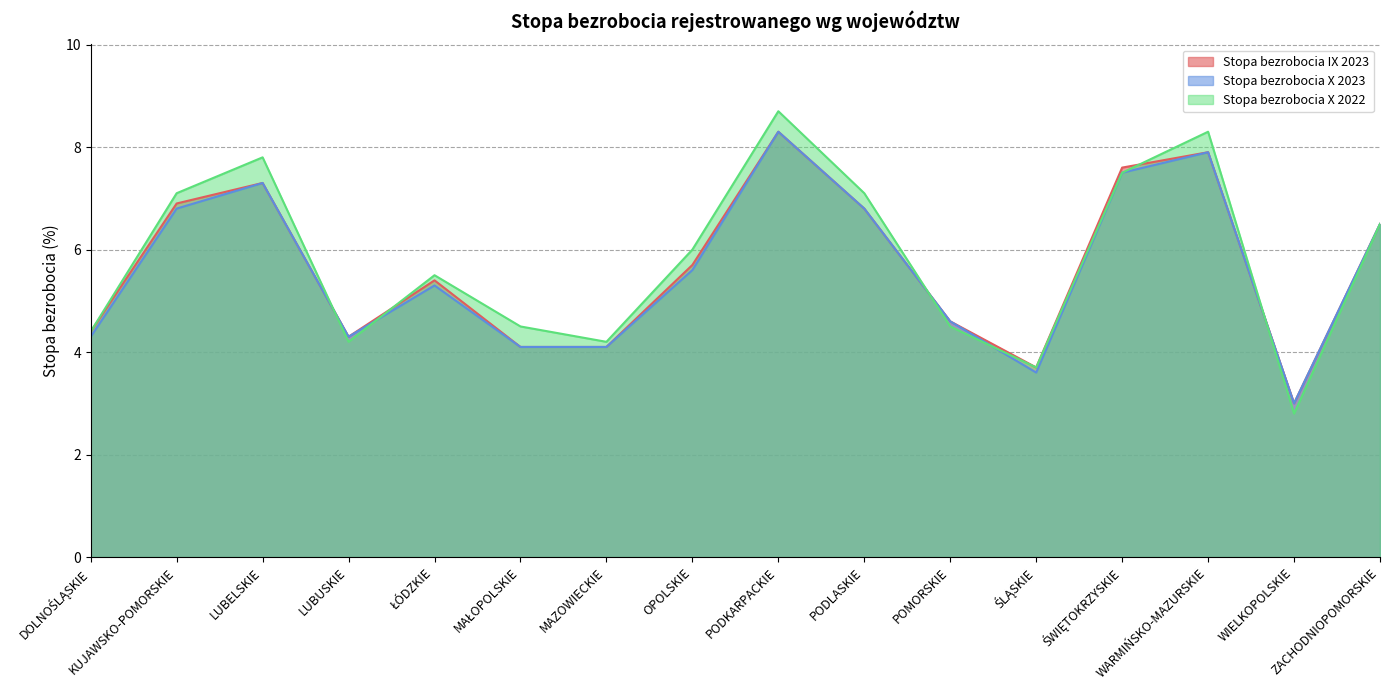

Reading left to right, extract all data points from this chart.

Stopa bezrobocia IX 2023: 4.4	6.9	7.3	4.3	5.4	4.1	4.1	5.7	8.3	6.8	4.6	3.7	7.6	7.9	3.0	6.5
Stopa bezrobocia X 2023: 4.3	6.8	7.3	4.3	5.3	4.1	4.1	5.6	8.3	6.8	4.6	3.6	7.5	7.9	3.0	6.5
Stopa bezrobocia X 2022: 4.4	7.1	7.8	4.2	5.5	4.5	4.2	6.0	8.7	7.1	4.5	3.7	7.5	8.3	2.8	6.5